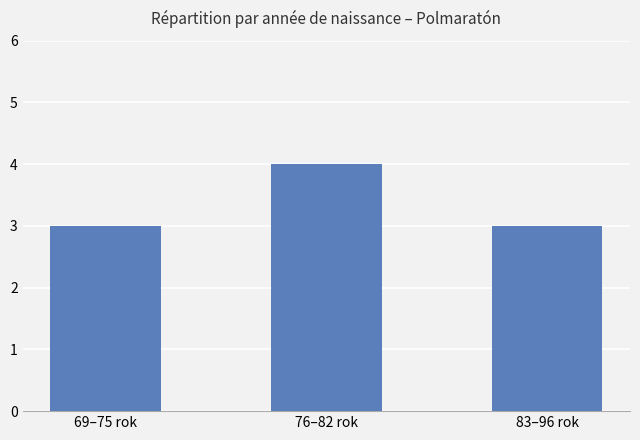

What is the smallest value displayed?

3